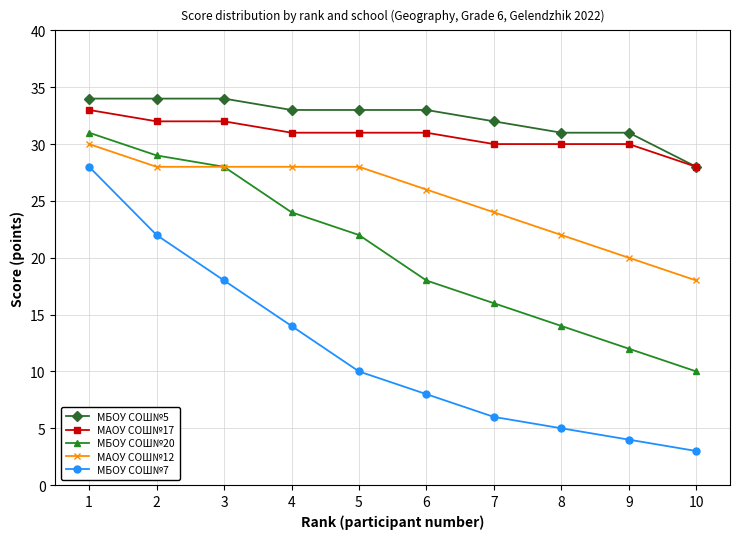

True or false: МБОУ СОШ№5 and МБОУ СОШ№7 cross at least once.

False